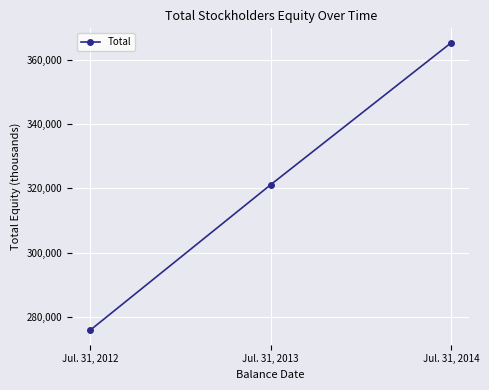

Reading left to right, list all the values displayed in this chart.

275936	321132	365246